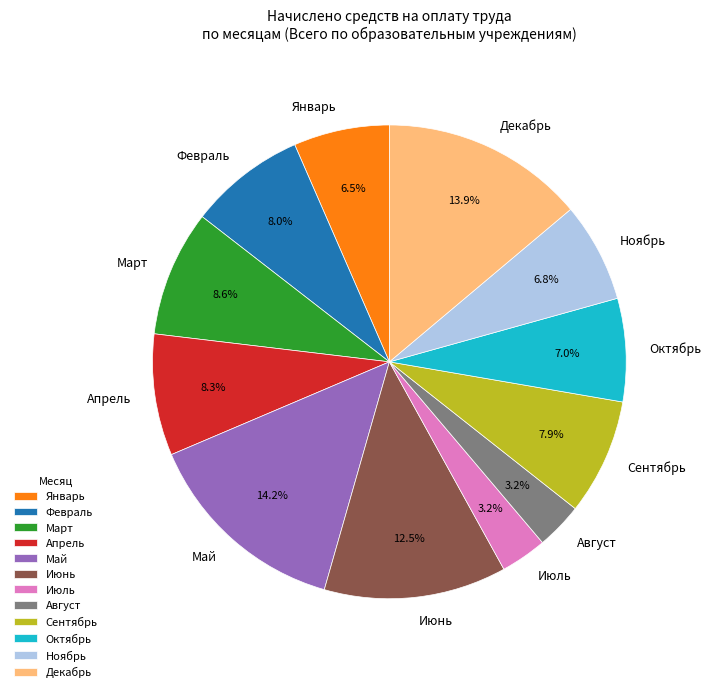

To the nearest percent, what is the difference between the largest and smallest slice percentages?

11%